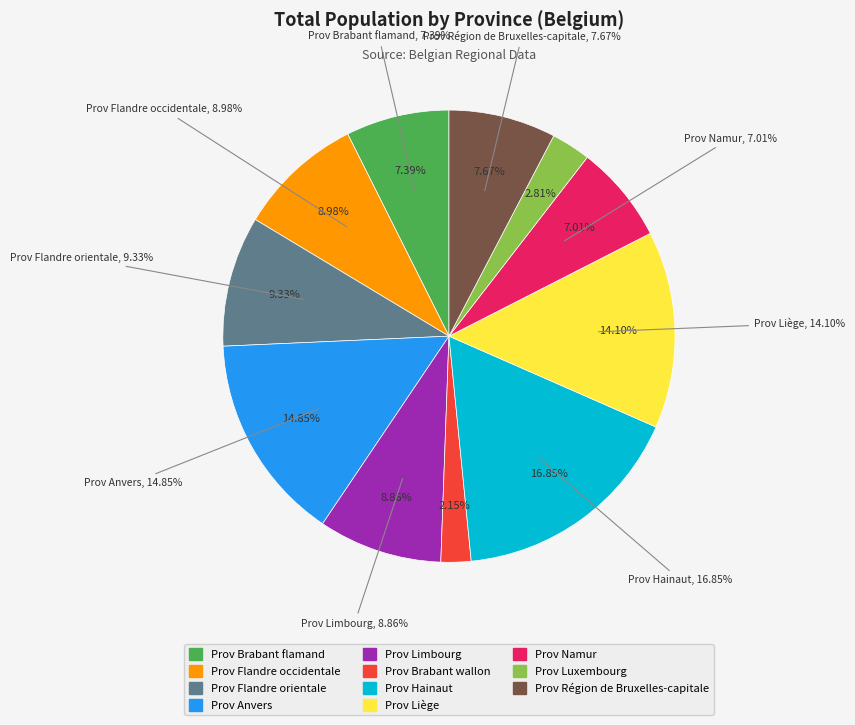

Between Prov Région de Bruxelles-capitale and Prov Liège, which is larger?

Prov Liège